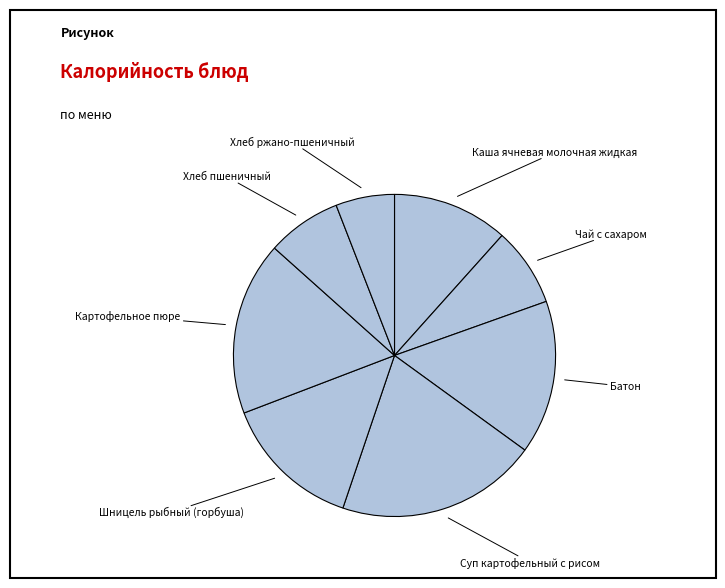

How many slices are in this pie chart?

8